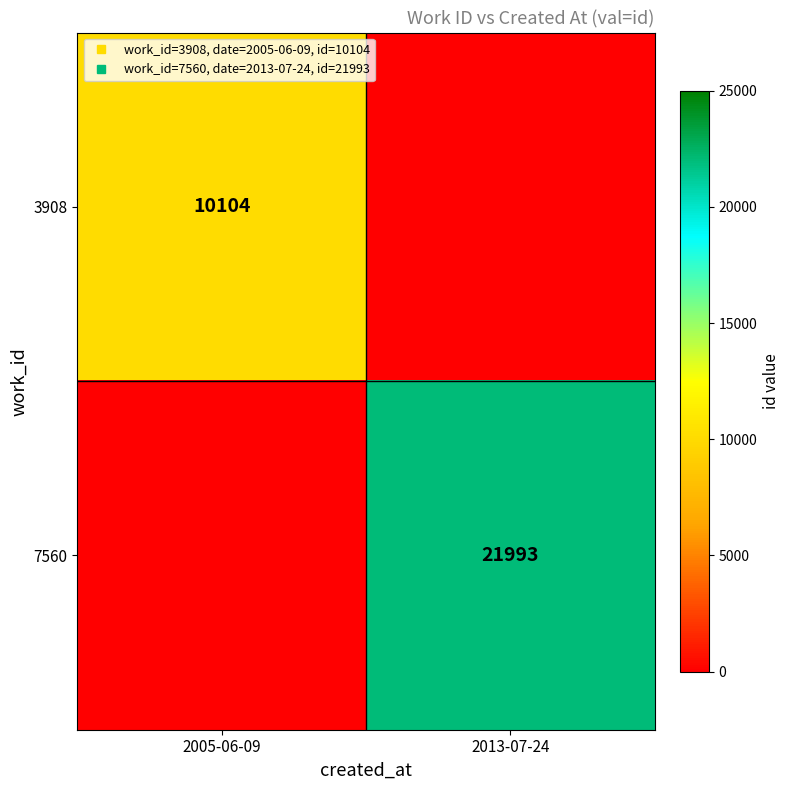

What is the sum of all 3908 values?

10104